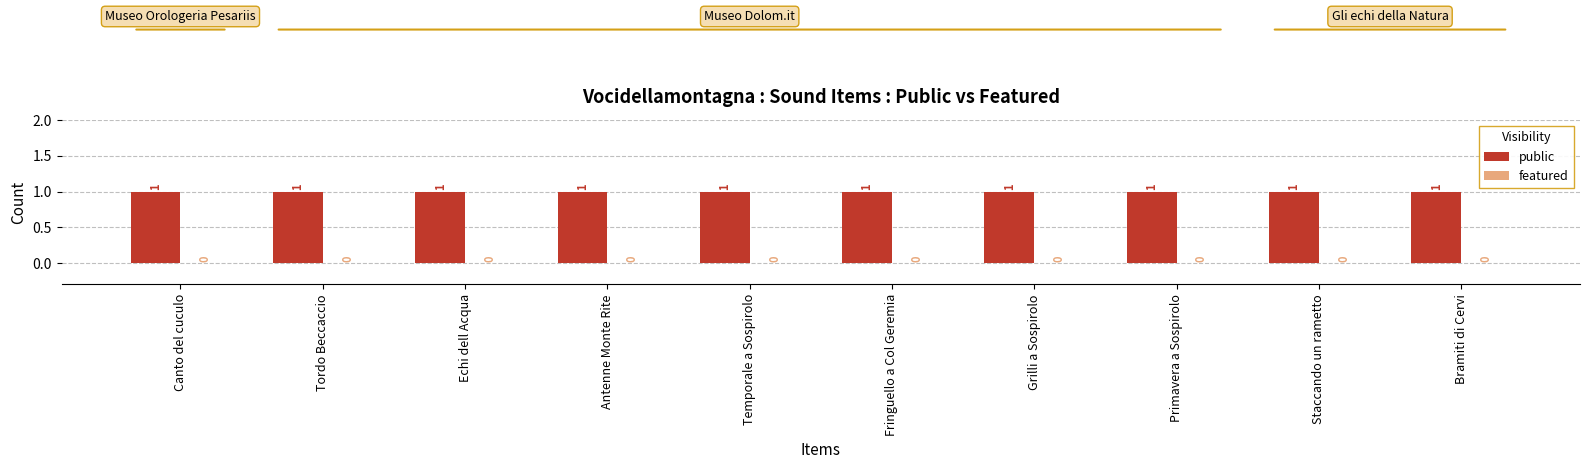

At Grilli a Sospirolo, list the series in order from largest to smallest.

public, featured